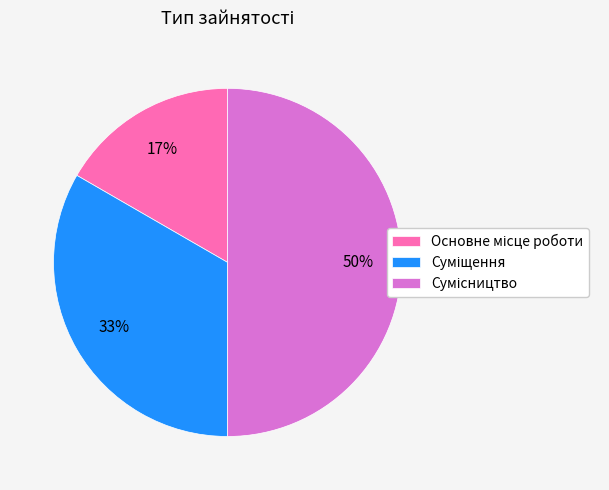

To the nearest percent, what is the difference between the largest and smallest slice percentages?

33%